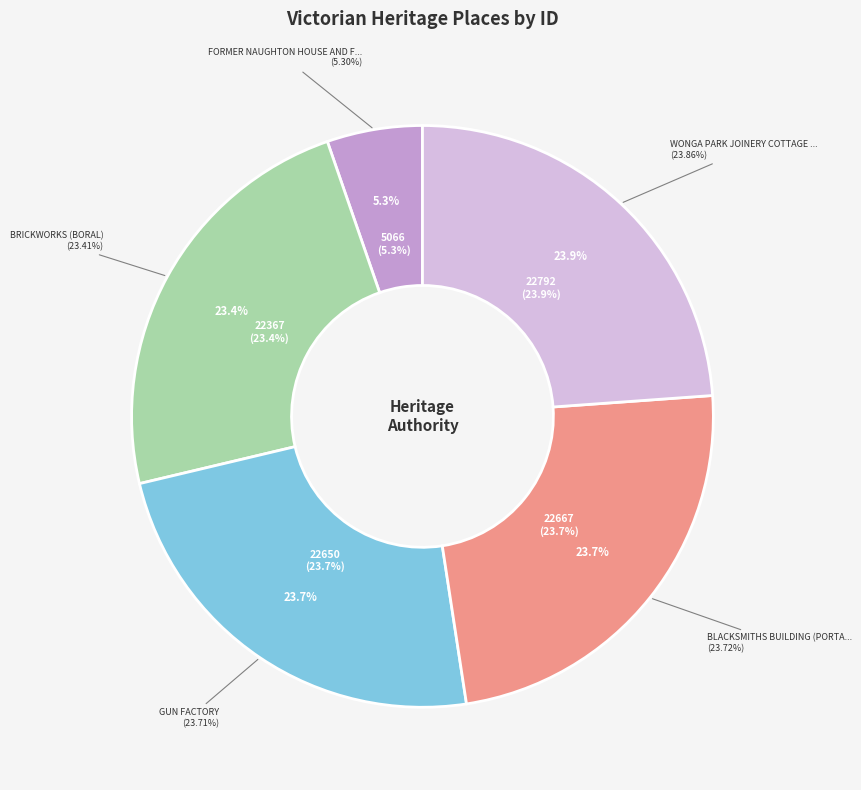

What percentage do WONGA PARK JOINERY COTTAGE WOODWORKS and FORMER NAUGHTON HOUSE AND FACTORY together represent?

29.2%